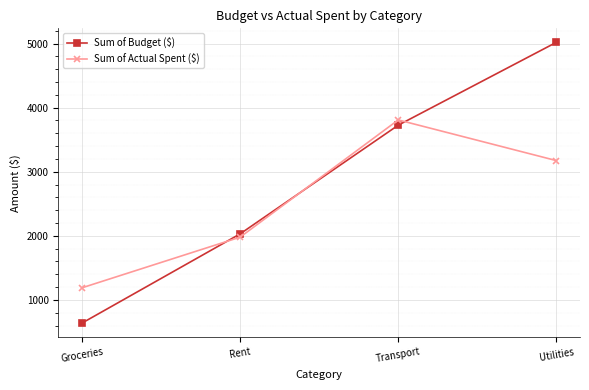

Where do Sum of Actual Spent ($) and Sum of Budget ($) first cross each other?

Groceries and Rent